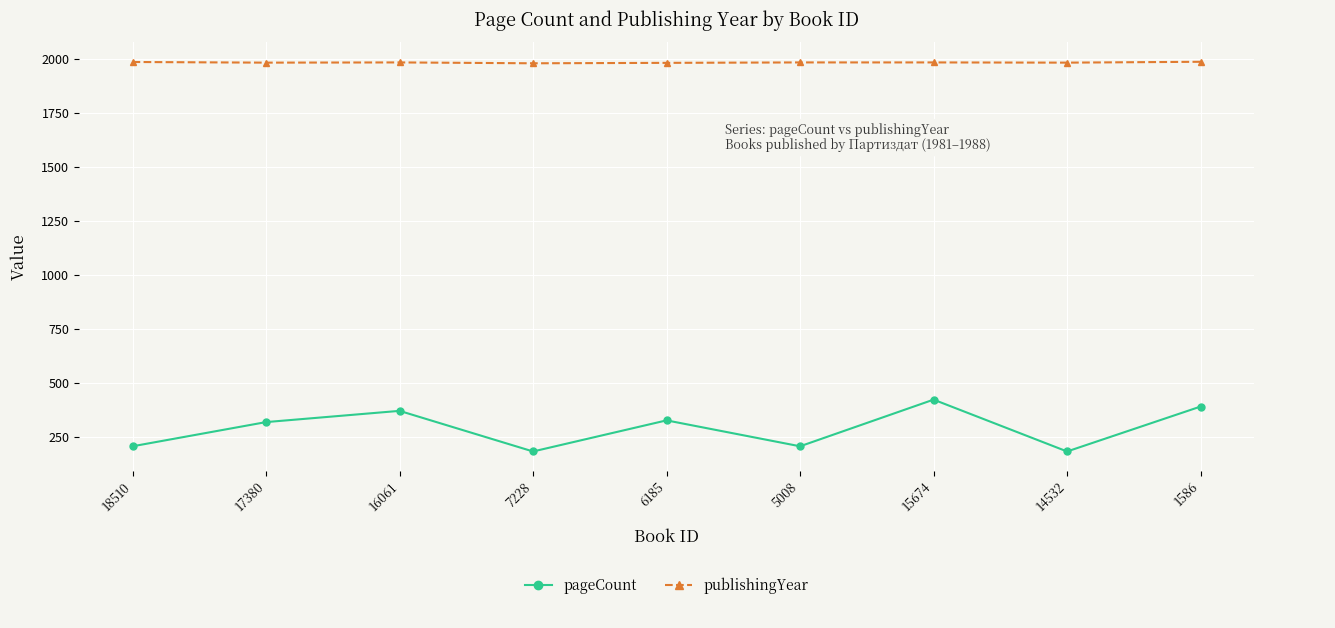

Which series has the widest spread of values?

pageCount